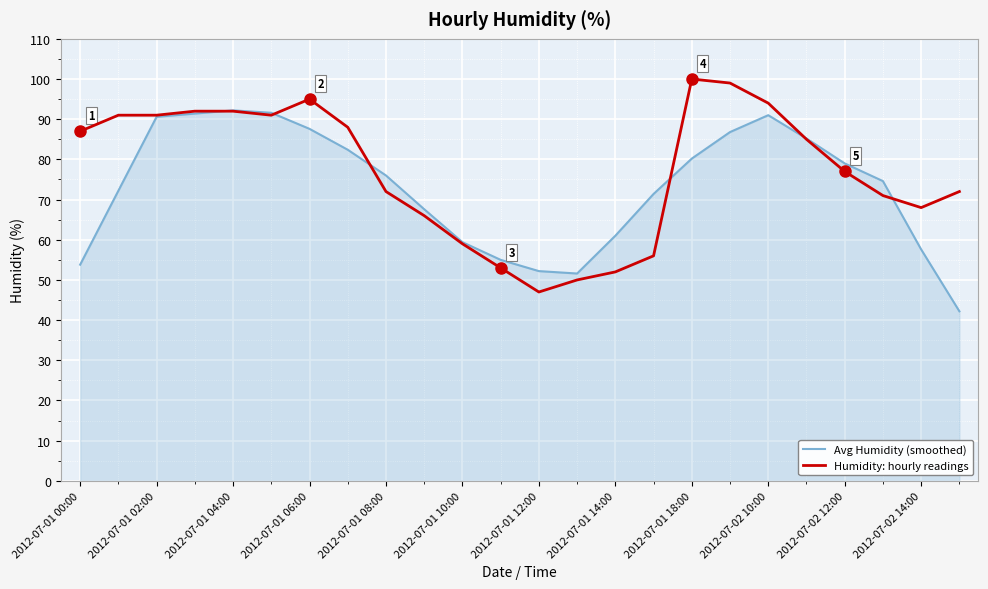

List the series in order of their peak value, highest first.

Humidity: hourly readings, Avg Humidity (smoothed)